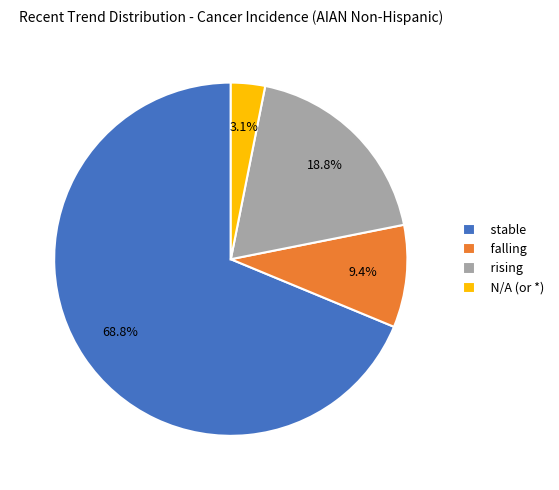

Is there any slice that represents more than half of the pie?

Yes